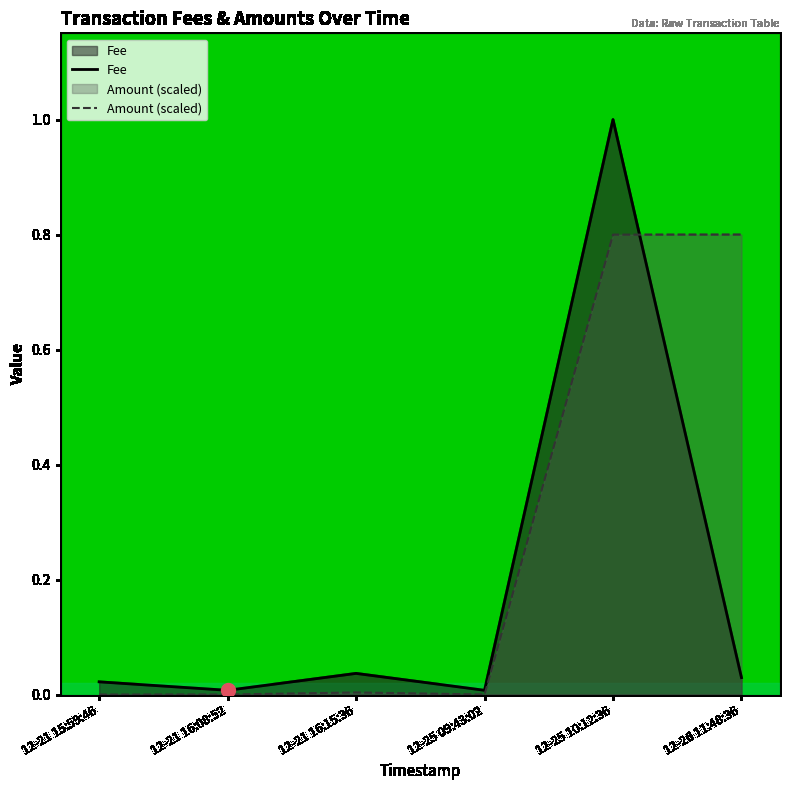

Reading left to right, extract all data points from this chart.

Fee: 12-21 15:59:46=0.0	12-21 16:08:52=0.0	12-21 16:15:36=0.0	12-25 09:43:02=0.0	12-25 10:12:36=1.0	12-26 11:48:36=0.0
Amount (scaled): 12-21 15:59:46=0.0	12-21 16:08:52=0.0	12-21 16:15:36=0.0	12-25 09:43:02=0.0	12-25 10:12:36=0.8	12-26 11:48:36=0.8